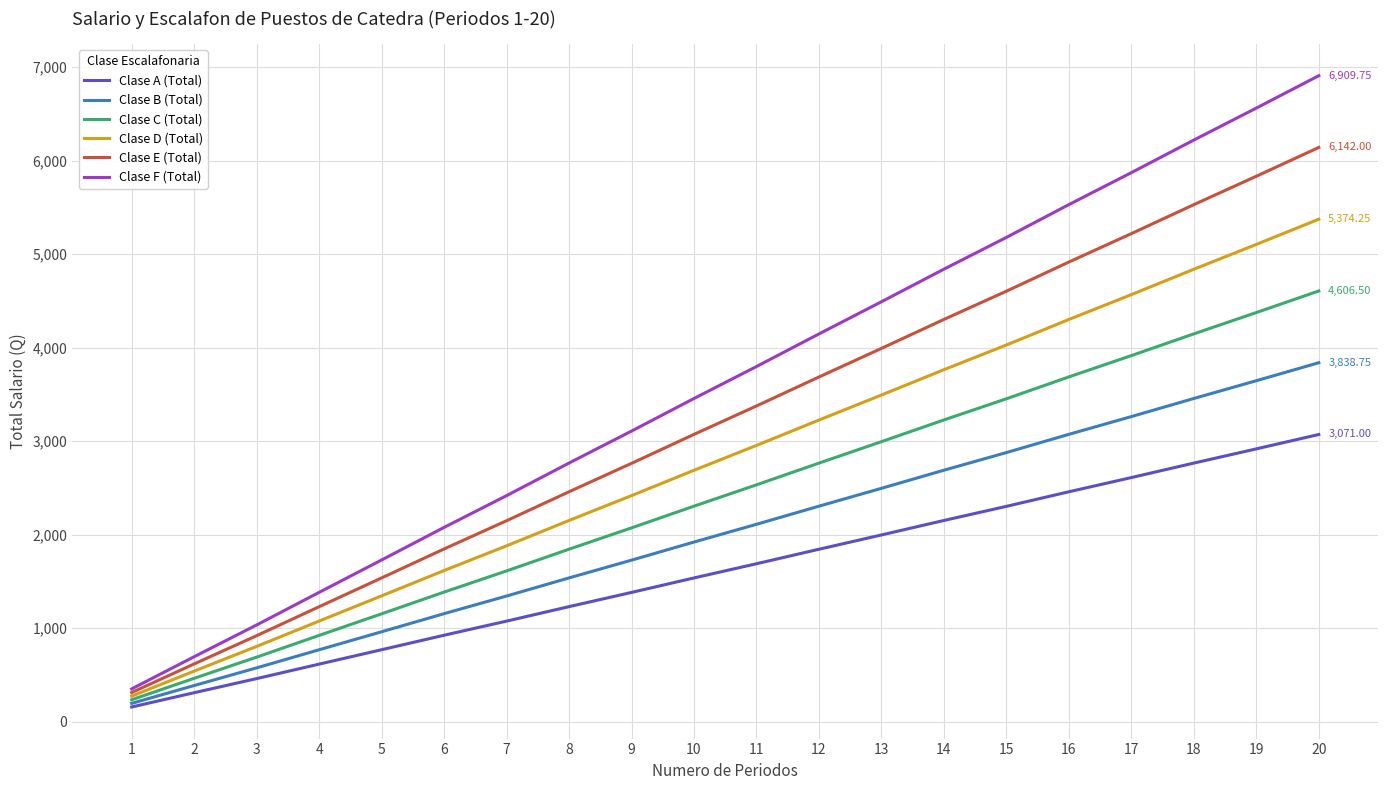

What are all the series names shown in the legend?

Clase A (Total), Clase B (Total), Clase C (Total), Clase D (Total), Clase E (Total), Clase F (Total)